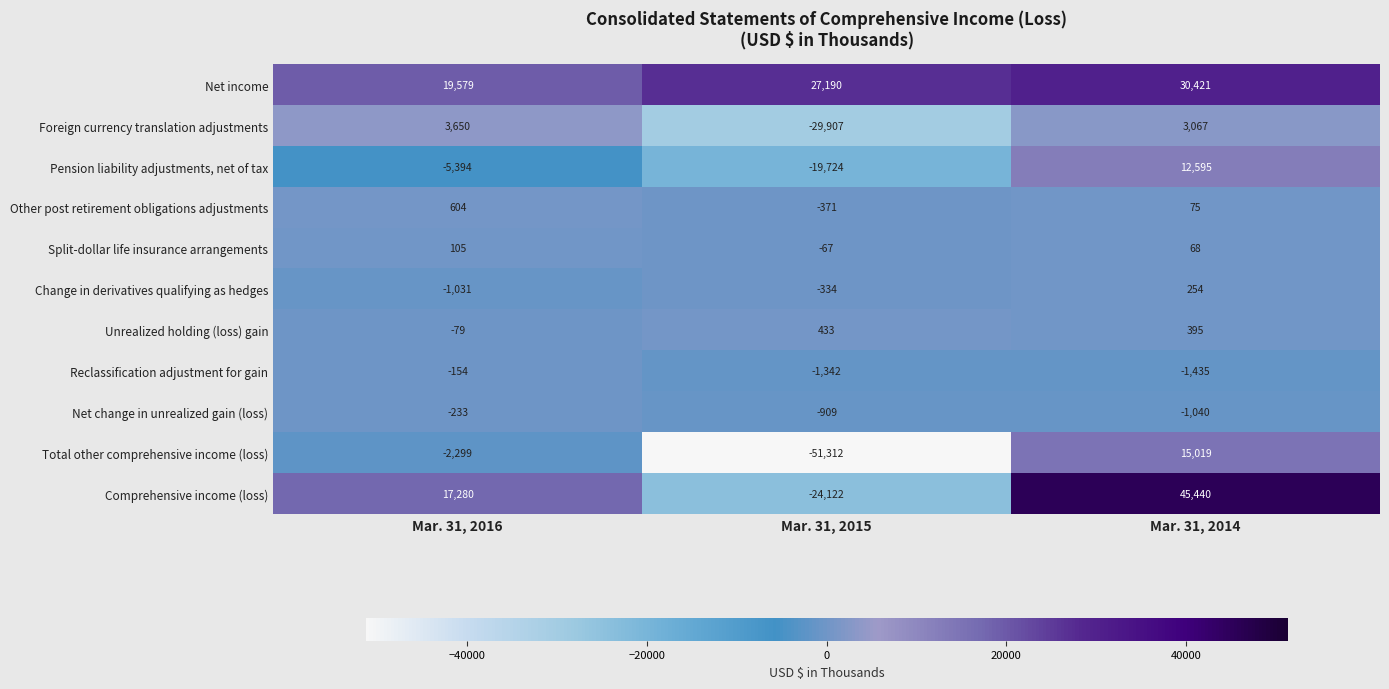

Where is Reclassification adjustment for gain nearest to the value -794?

Mar. 31, 2015